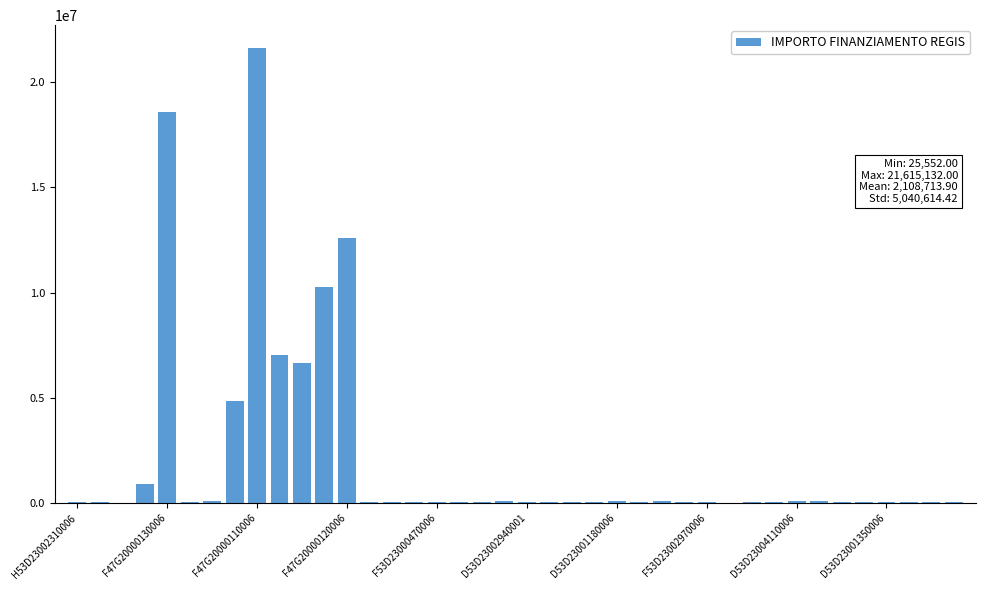

What is the maximum value shown in the chart?

21615132.0